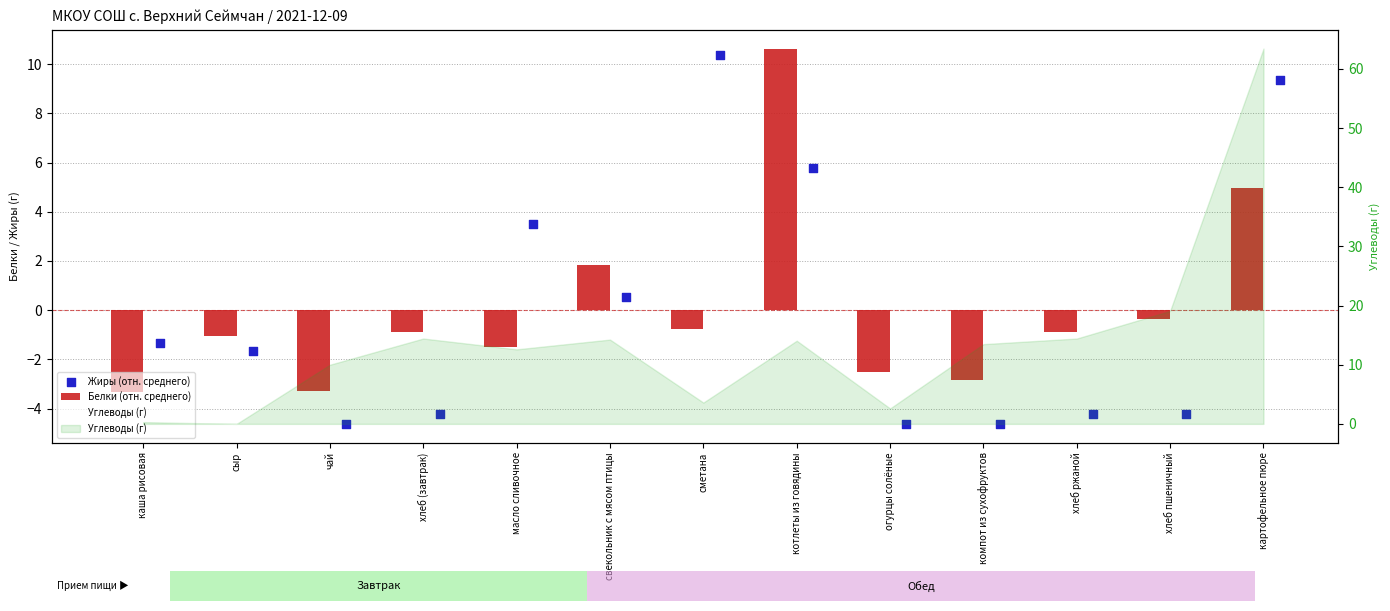

Which series contains the lowest Y value?

Жиры (отн. среднего)